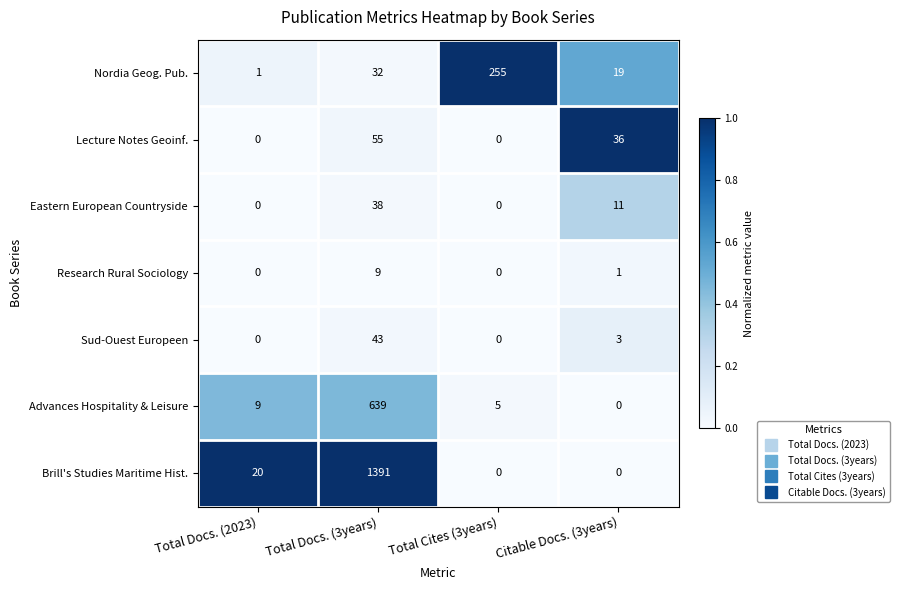

Reading left to right, list all the values displayed in this chart.

Nordia Geog. Pub.: 1	32	255	19
Lecture Notes Geoinf.: 0	55	0	36
Eastern European Countryside: 0	38	0	11
Research Rural Sociology: 0	9	0	1
Sud-Ouest Europeen: 0	43	0	3
Advances Hospitality & Leisure: 9	639	5	0
Brill's Studies Maritime Hist.: 20	1391	0	0